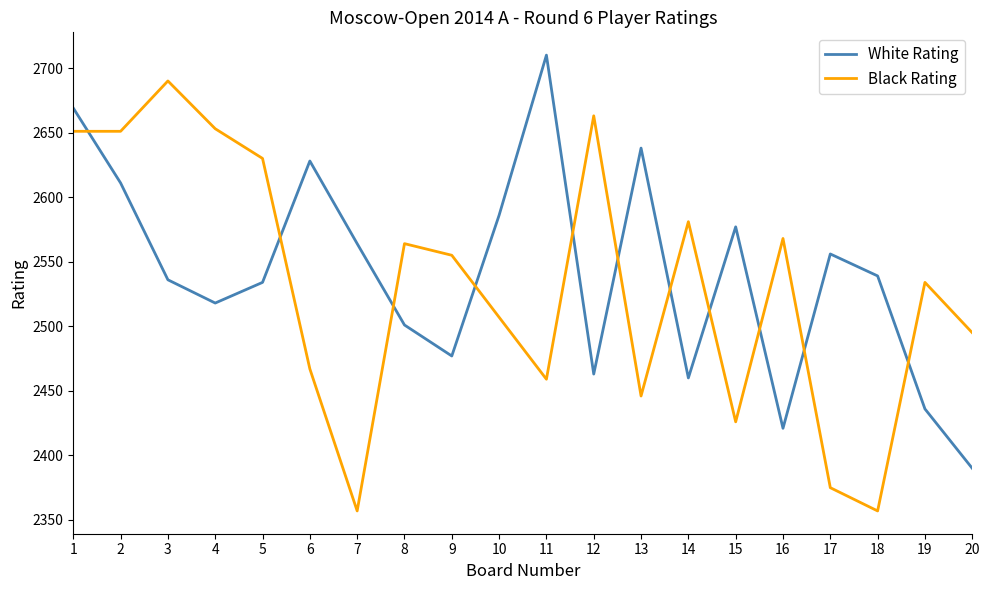

True or false: Black Rating has a value of 1158 at 14.

False